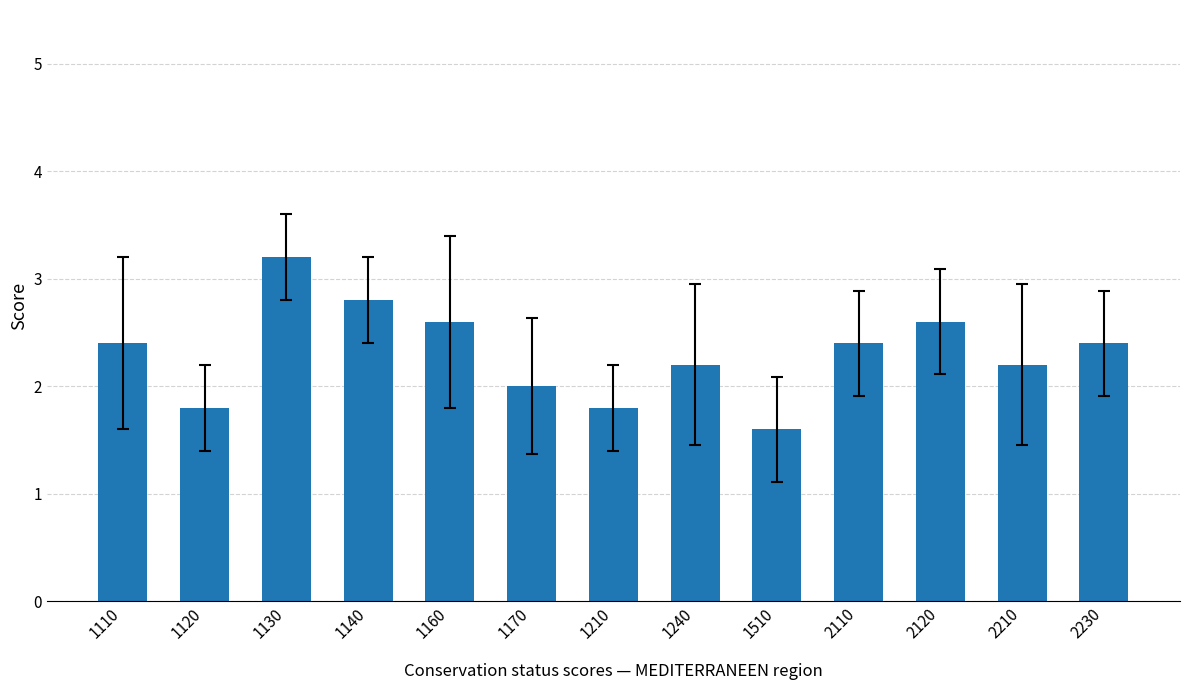

What is the minimum value shown in the chart?

1.6